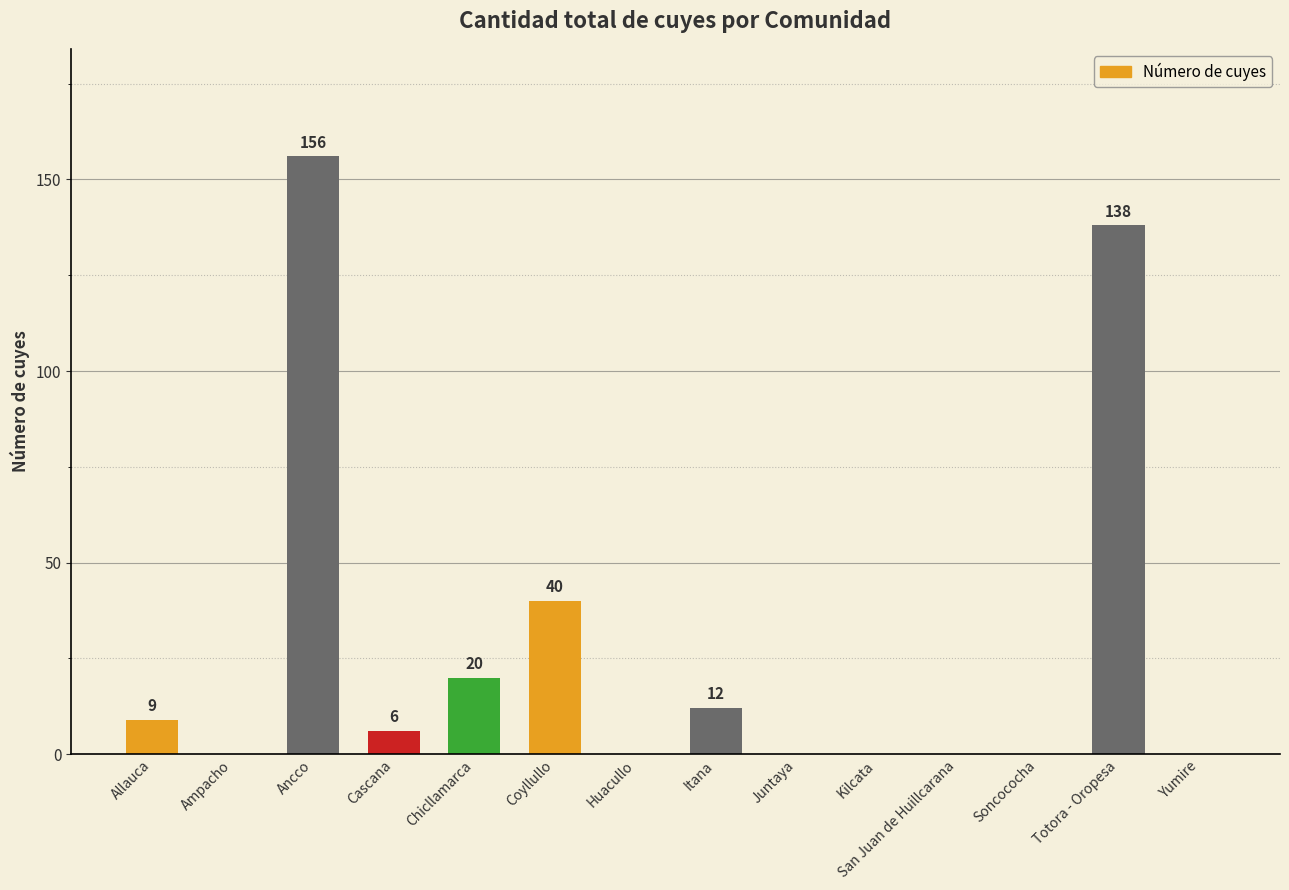

Where does the data first go above 6?

Allauca